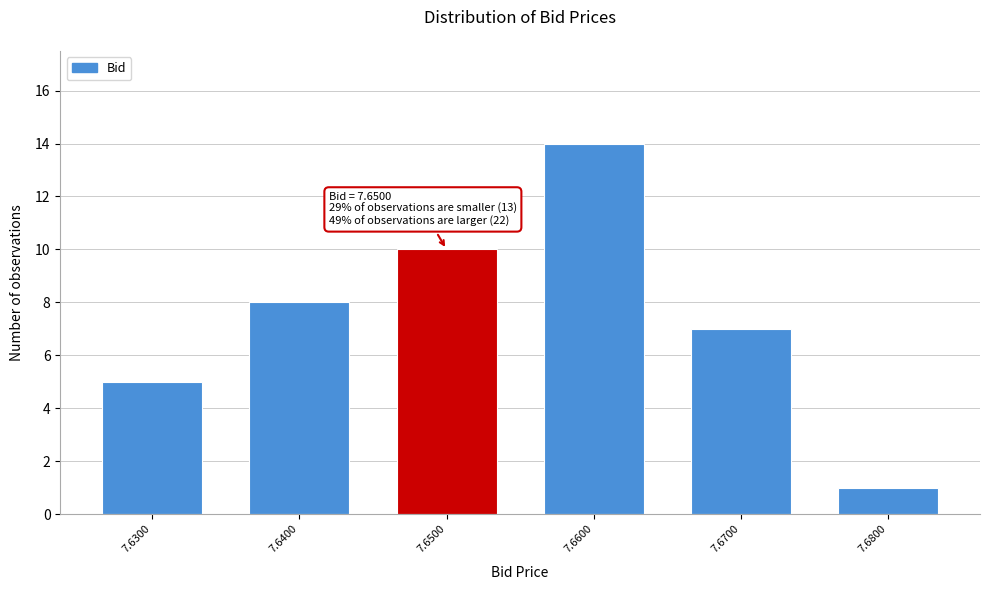

Reading left to right, what are all the values shown in this chart?

5	8	10	14	7	1